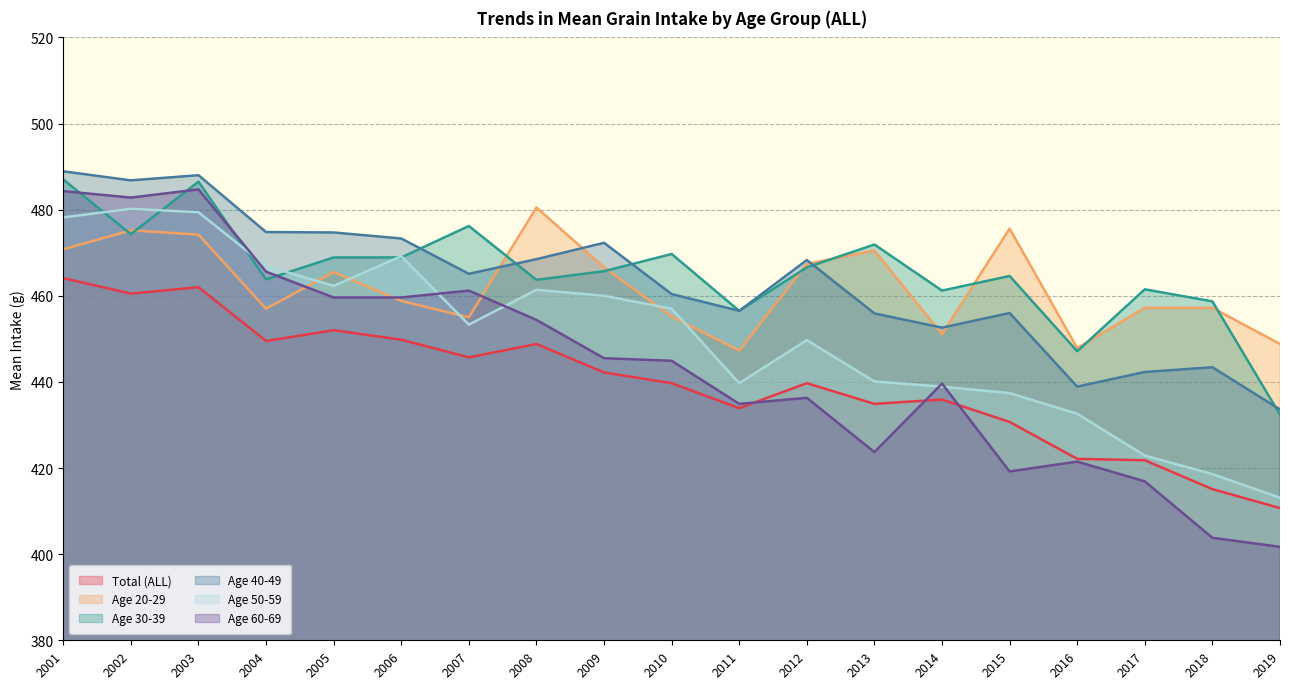

At how many categories does at least one series exceed 443?

19